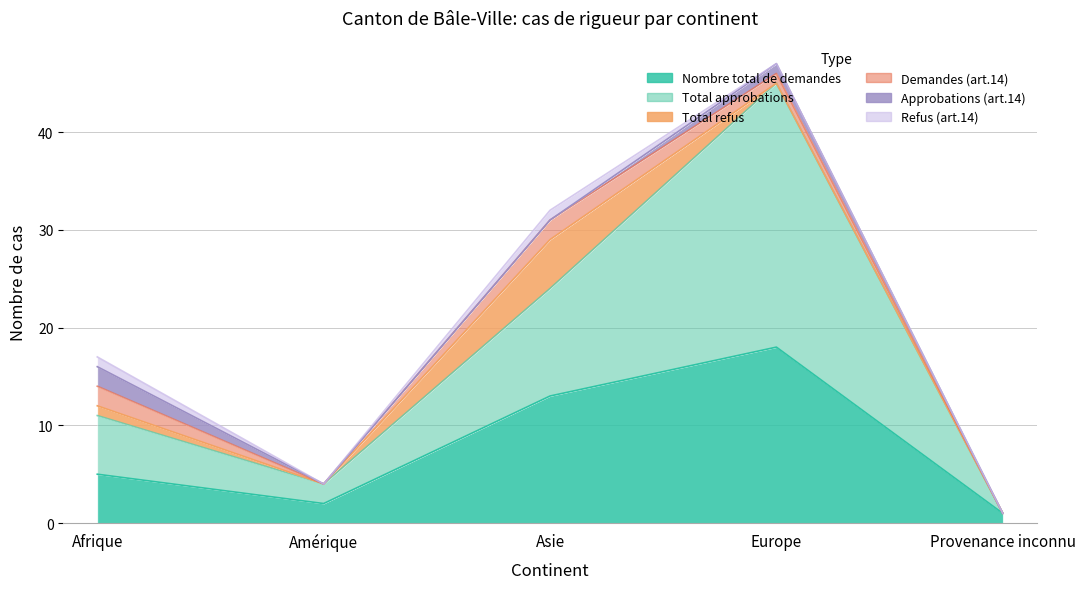

Rank the series at Provenance inconnu from lowest to highest value.

Total approbations, Total refus, Demandes (art.14), Approbations (art.14), Refus (art.14), Nombre total de demandes